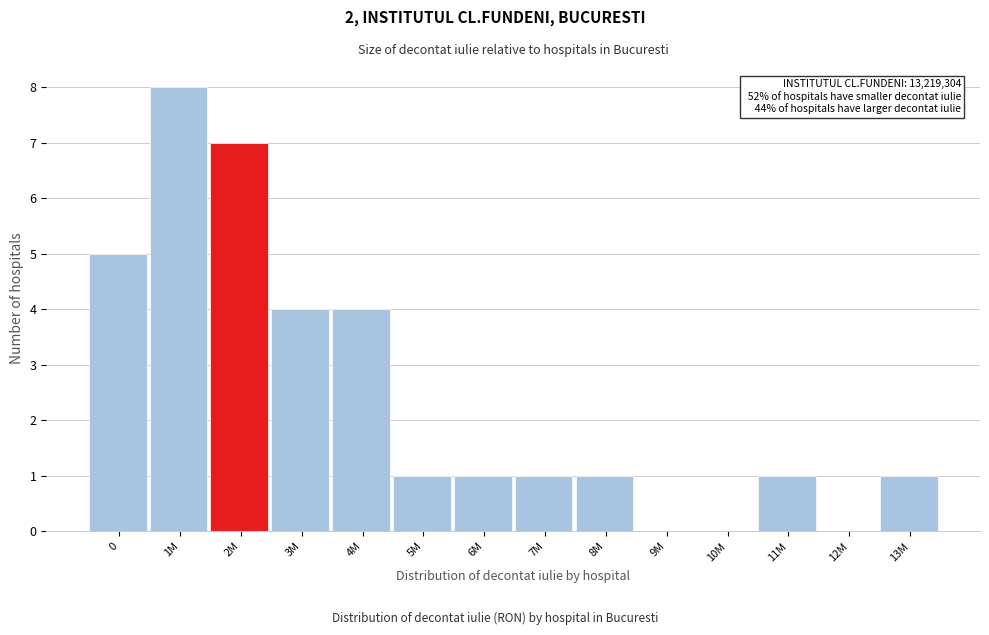

Reading left to right, what are all the values shown in this chart?

0=5	1M=8	2M=7	3M=4	4M=4	5M=1	6M=1	7M=1	8M=1	9M=0	10M=0	11M=1	12M=0	13M=1